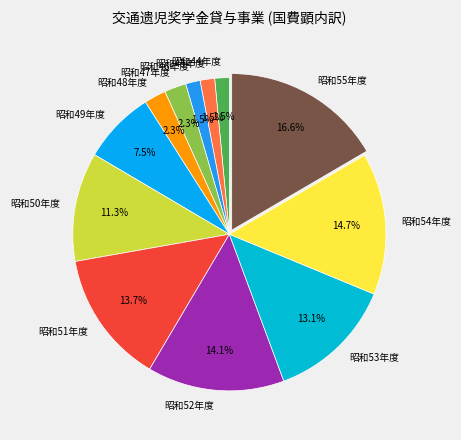

Combined, do 昭和46年度 and 昭和47年度 account for over 50%?

No